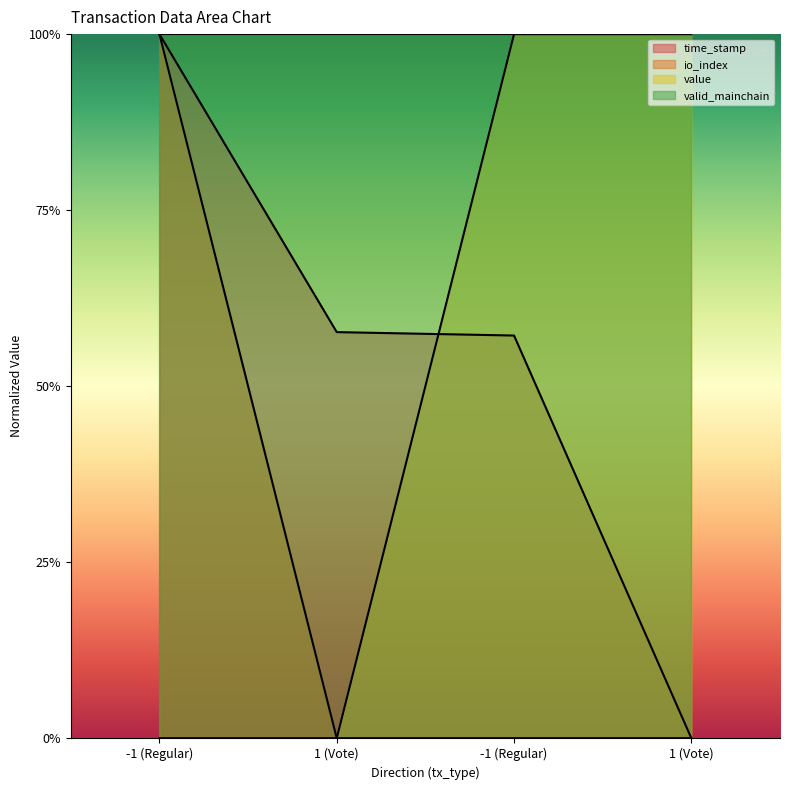

How many time_stamp values are between 0 and 1?

4